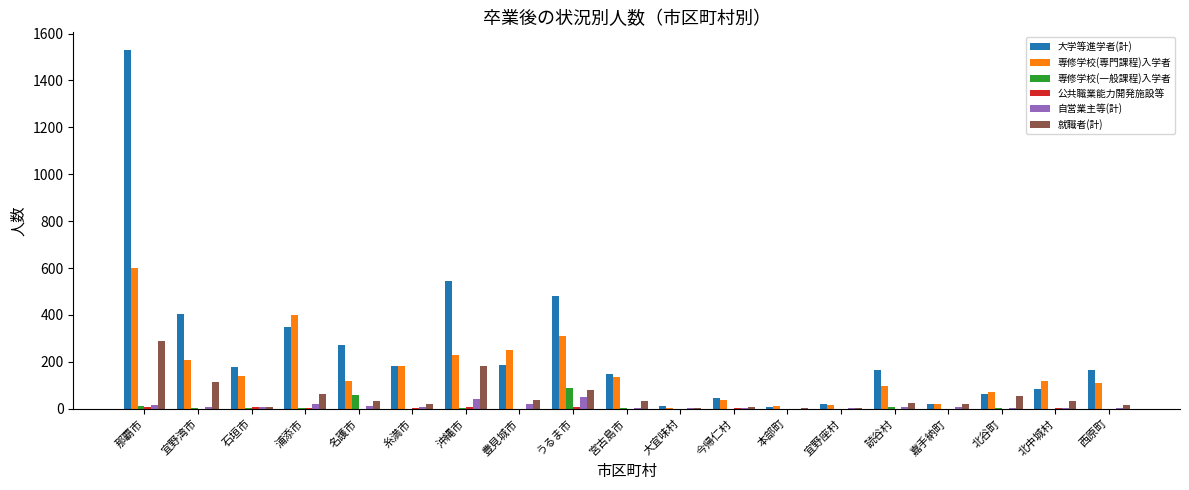

Between 宮古島市 and 嘉手納町, which series saw the biggest shift?

大学等進学者(計)